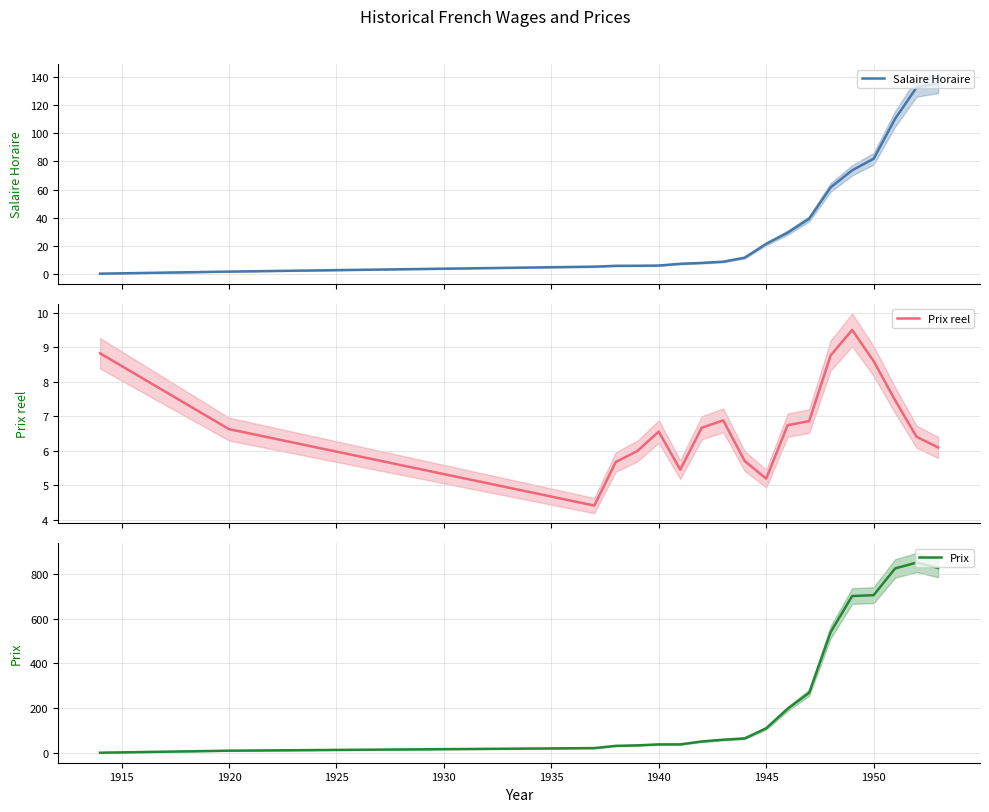

What is the maximum value for Prix reel?

9.5